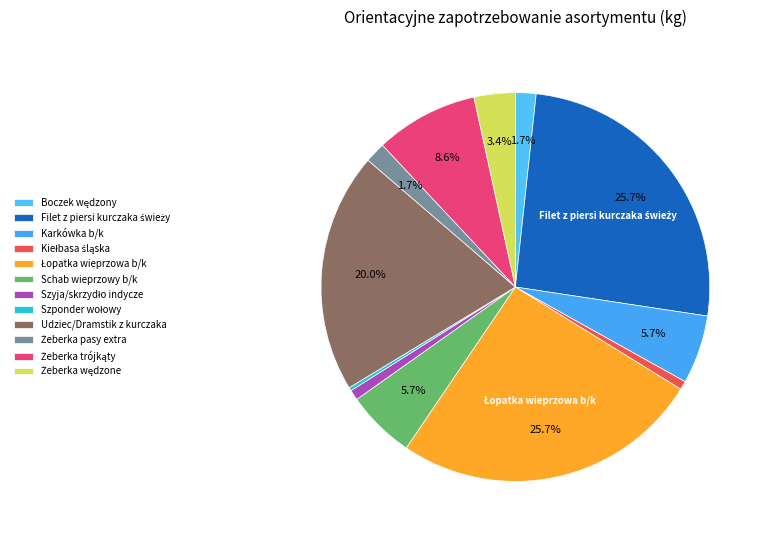

To the nearest percent, what is the combined percentage of Udziec/Dramstik z kurczaka and Filet z piersi kurczaka świeży?

46%